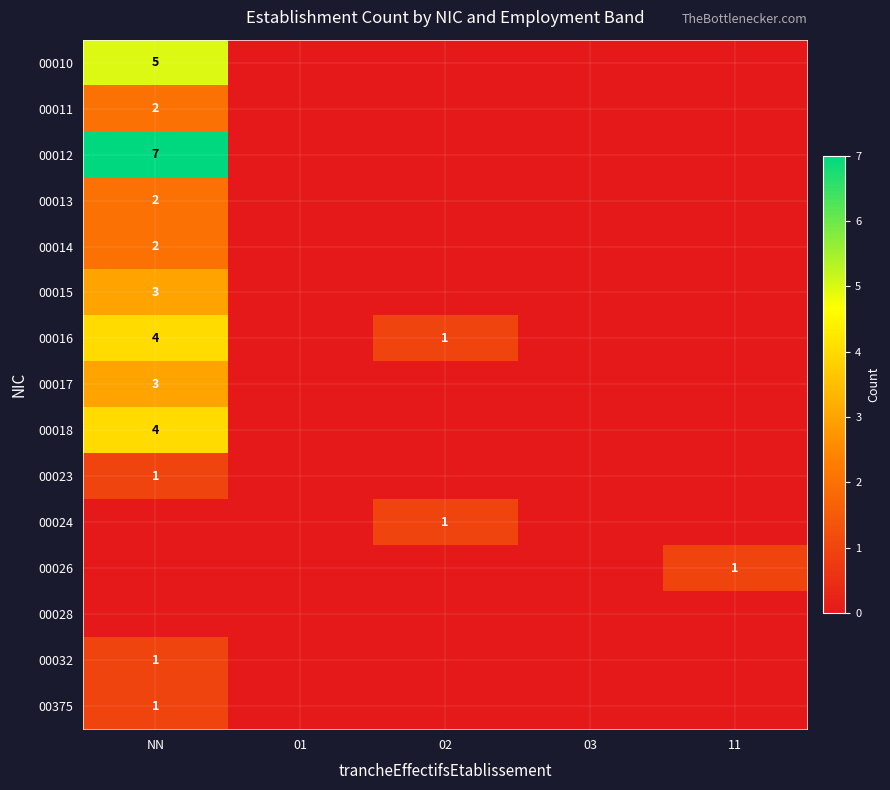

At which category is the sum across all series the highest?

NN